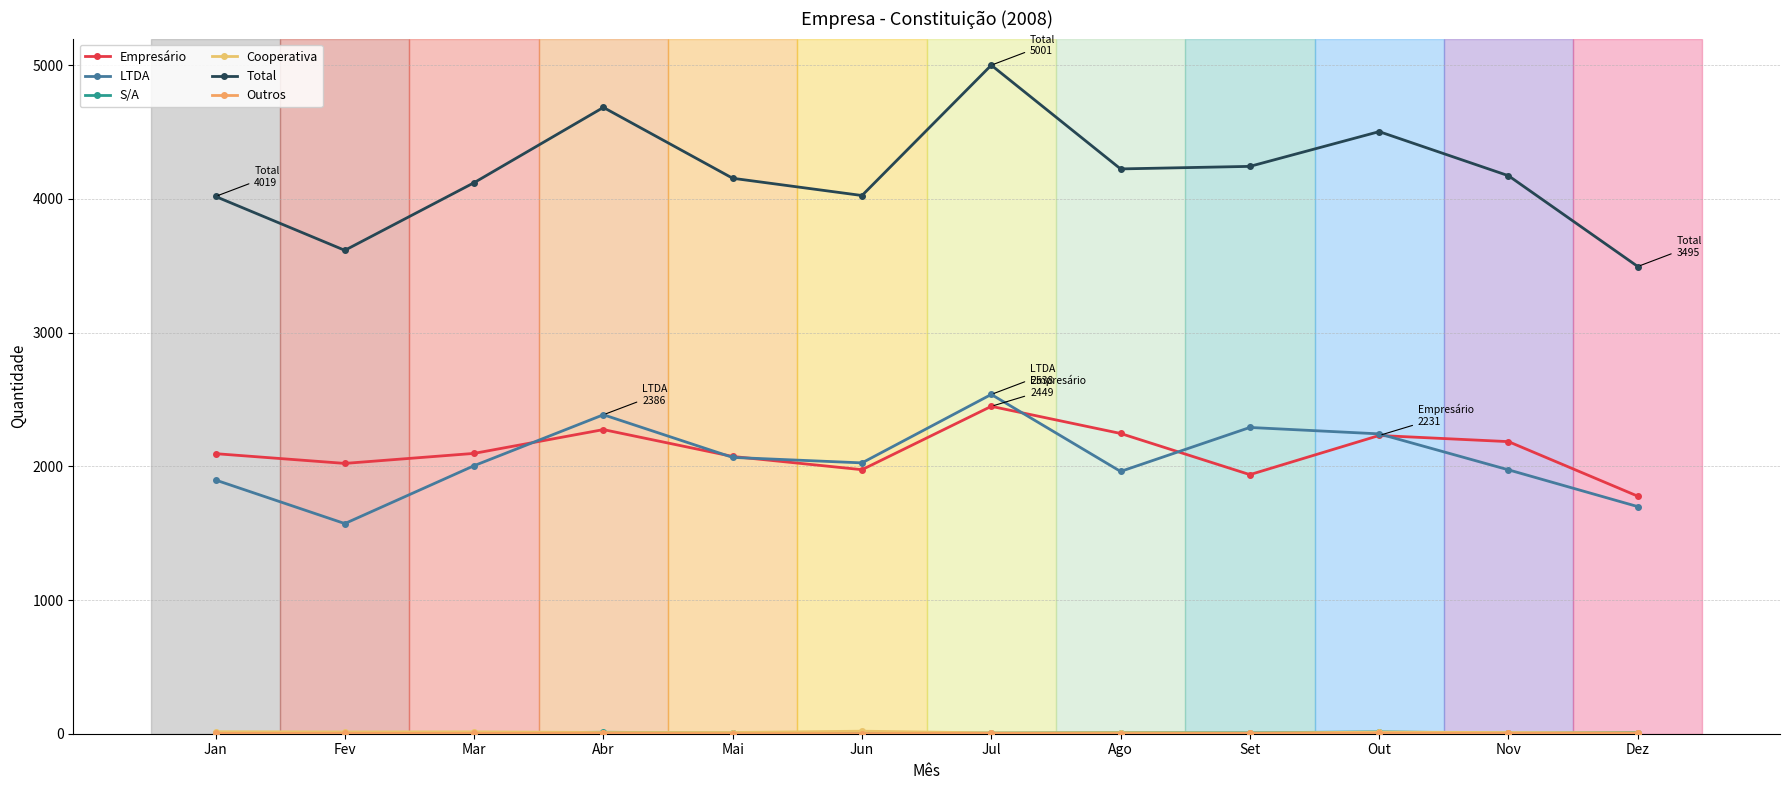

How many lines are shown in the chart?

6